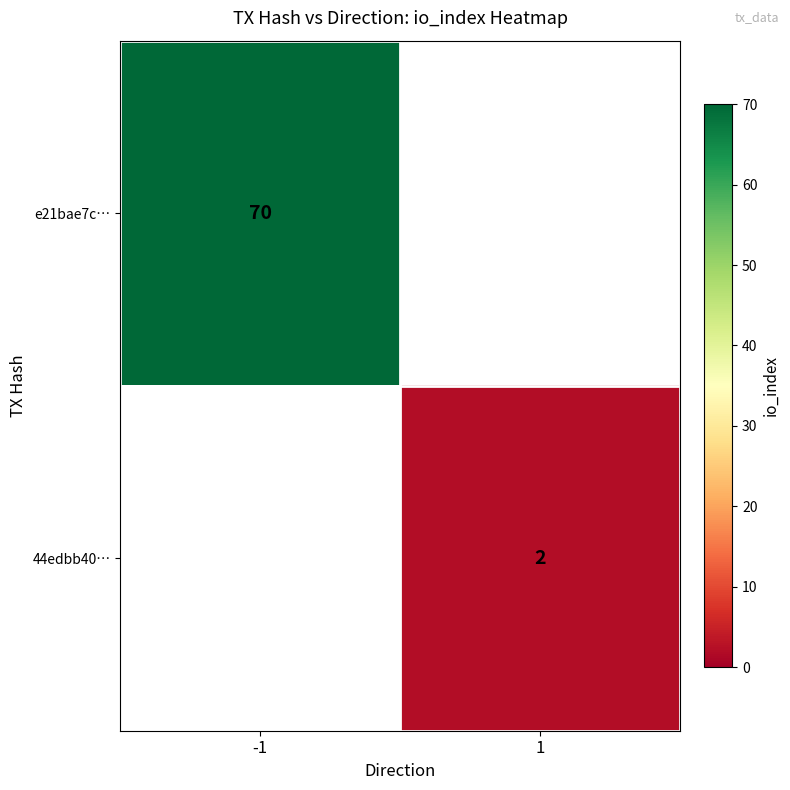

Is it true that e21bae7c… equals 70 at -1?

True